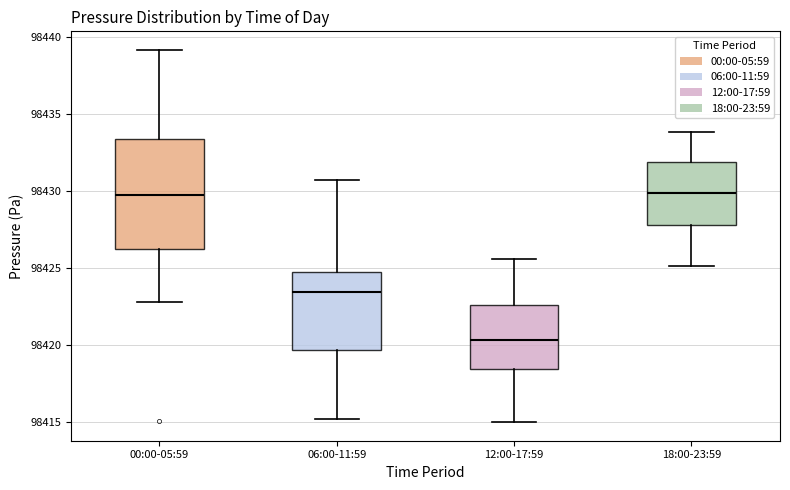

Which box is the tallest, from its lower edge to its upper edge?

00:00-05:59